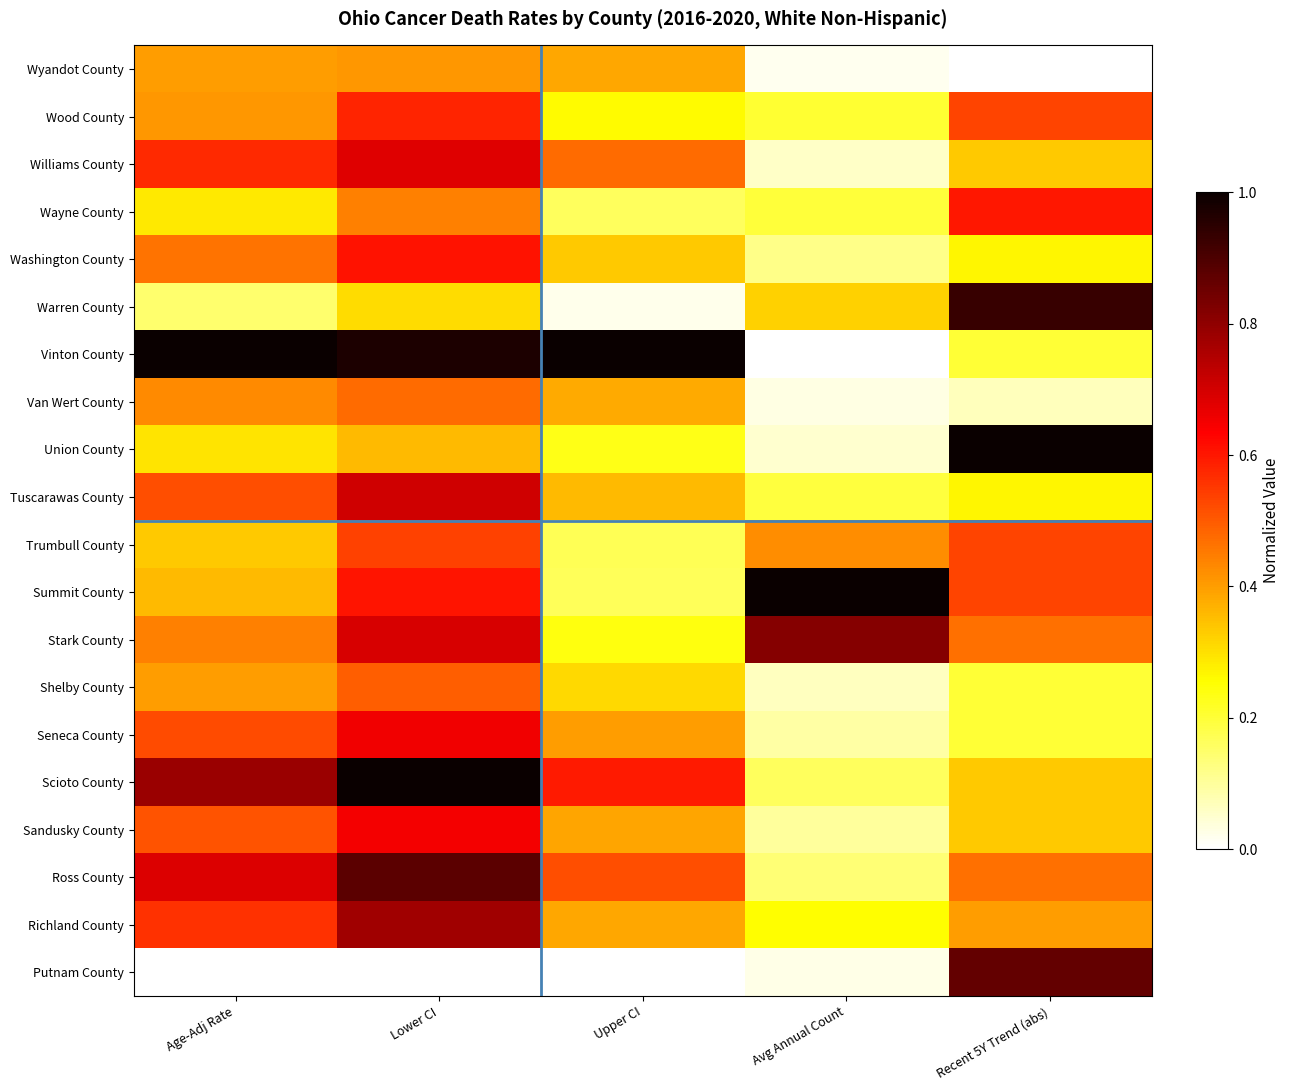

Which series changed the most between Upper CI and Recent 5Y Trend (abs)?

Warren County